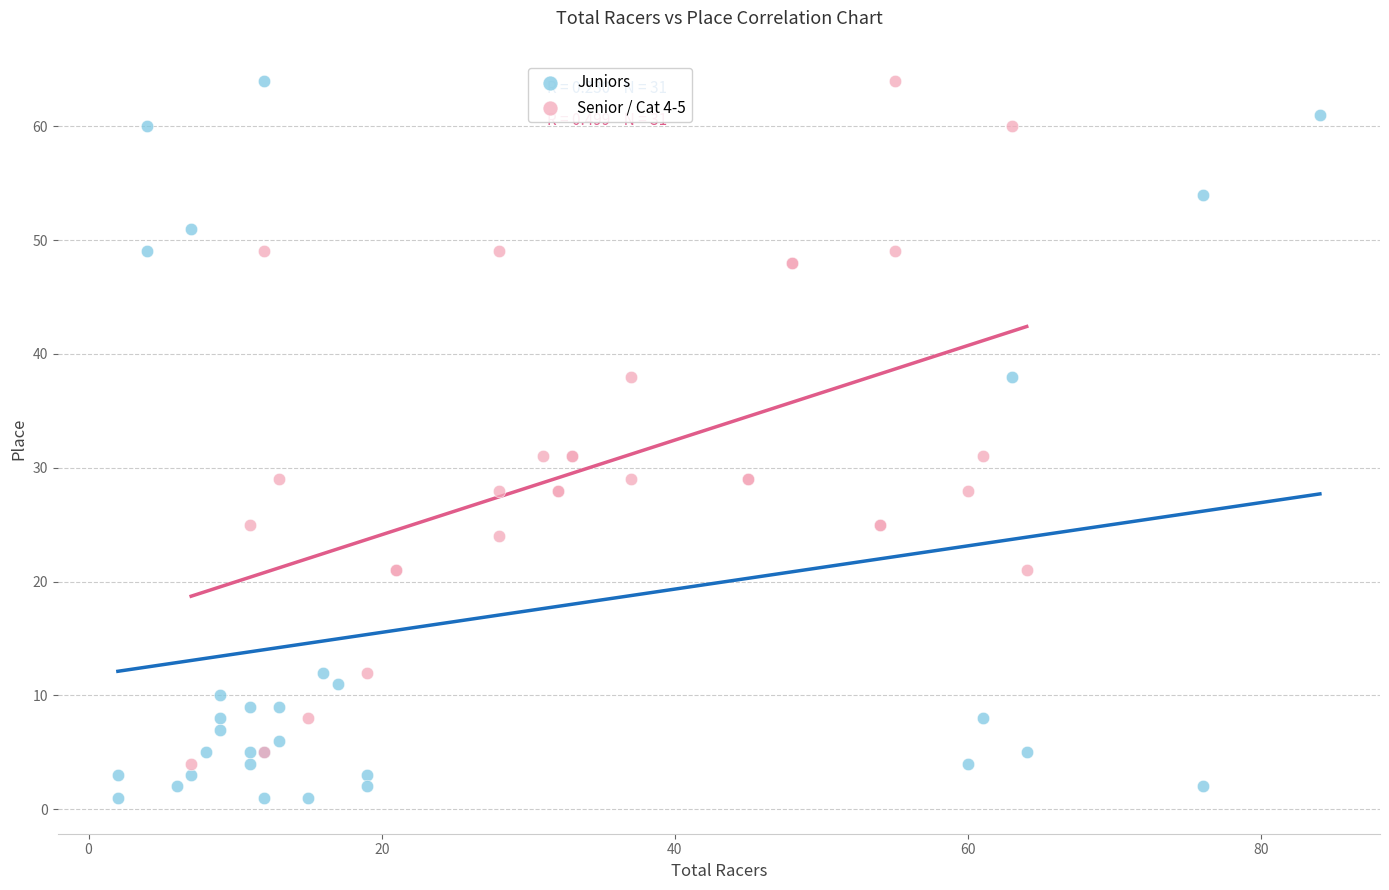

Which series contains the lowest Y value?

Juniors